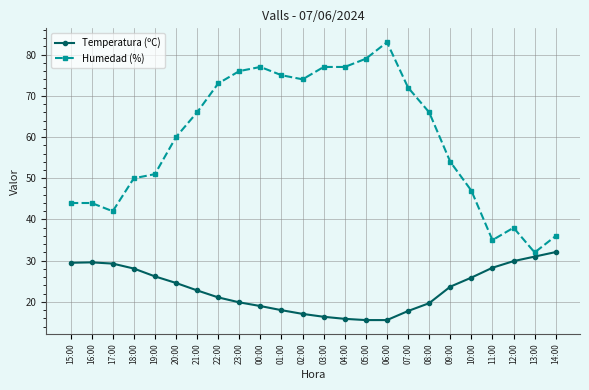

At which category is the sum across all series the highest?

06:00